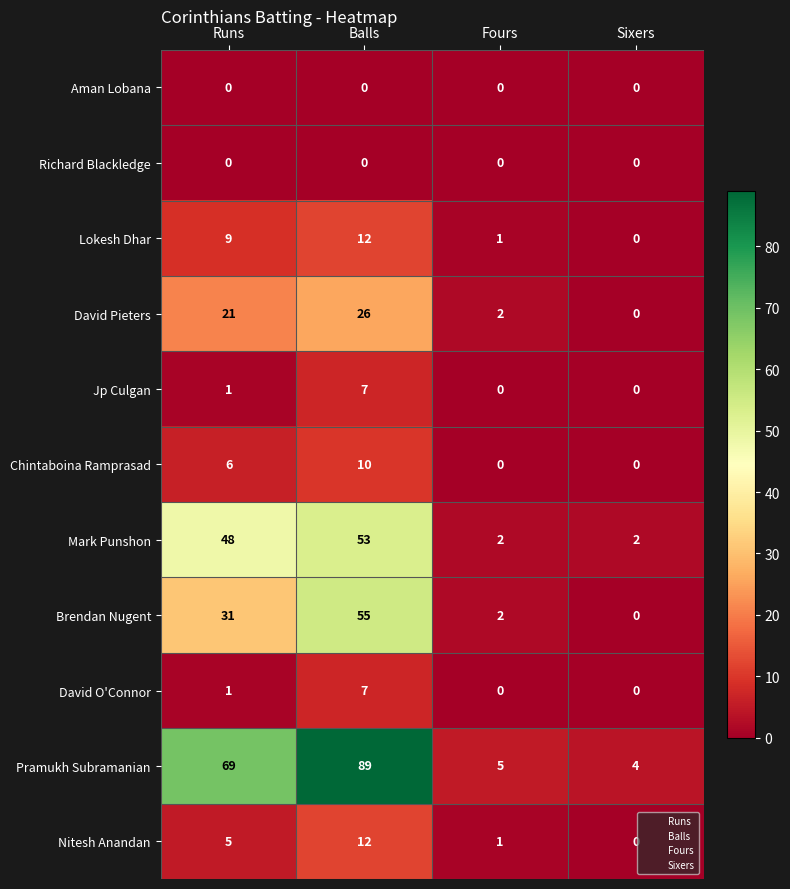

How many values in the Pramukh Subramanian series are below 69?

2